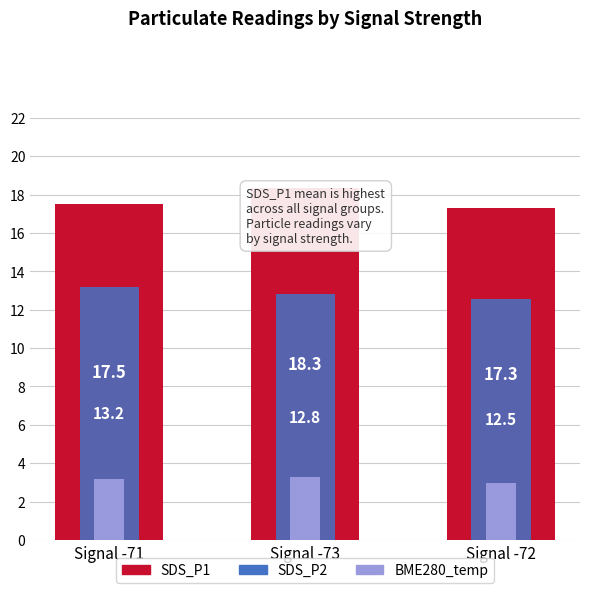

Where is SDS_P2 nearest to the value 12?

Signal -72